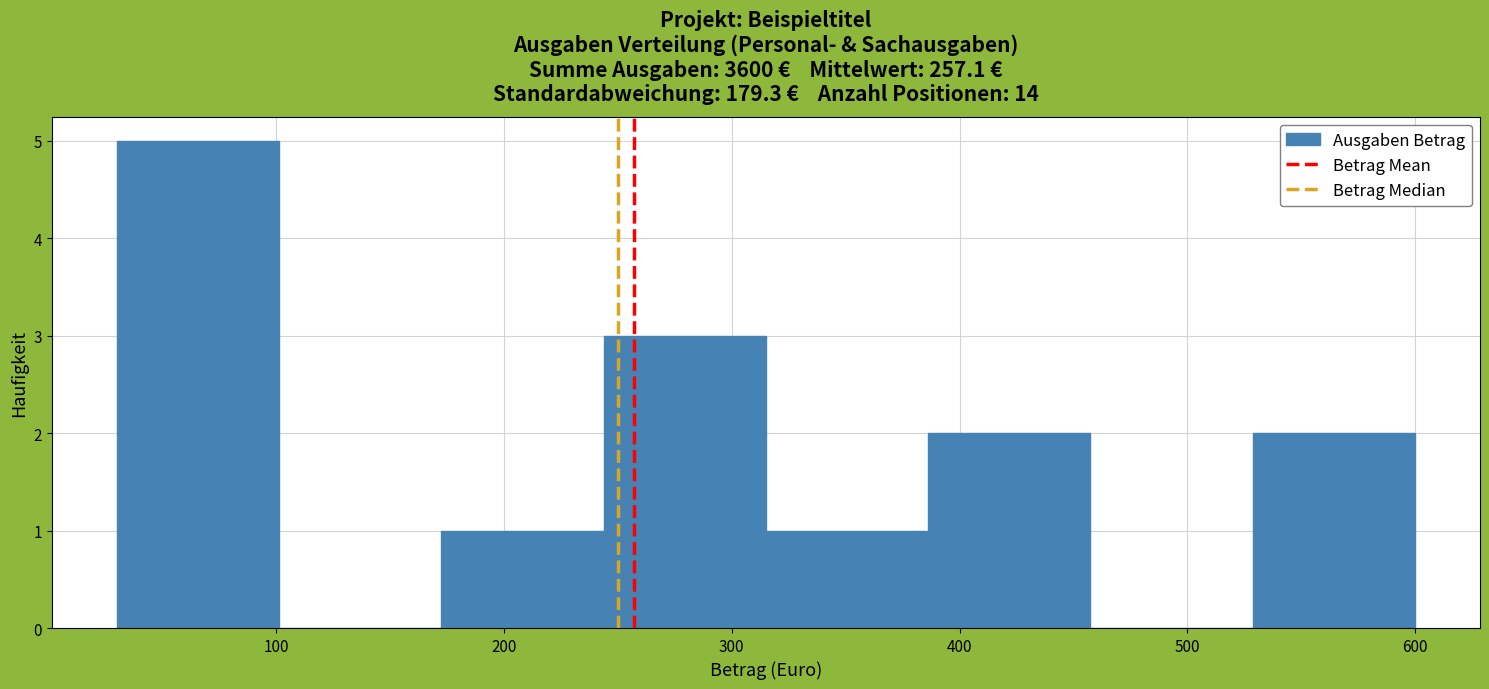

Reading left to right, transcribe this chart: for each bar, give the range it covers on the x-axis and its height. Neither the bar edges nor the heights are printed on the chart, so give them approximately, as read against the axes.

30 to 100: 5
100 to 170: 0
170 to 240: 1
240 to 320: 3
320 to 390: 1
390 to 460: 2
460 to 530: 0
530 to 600: 2